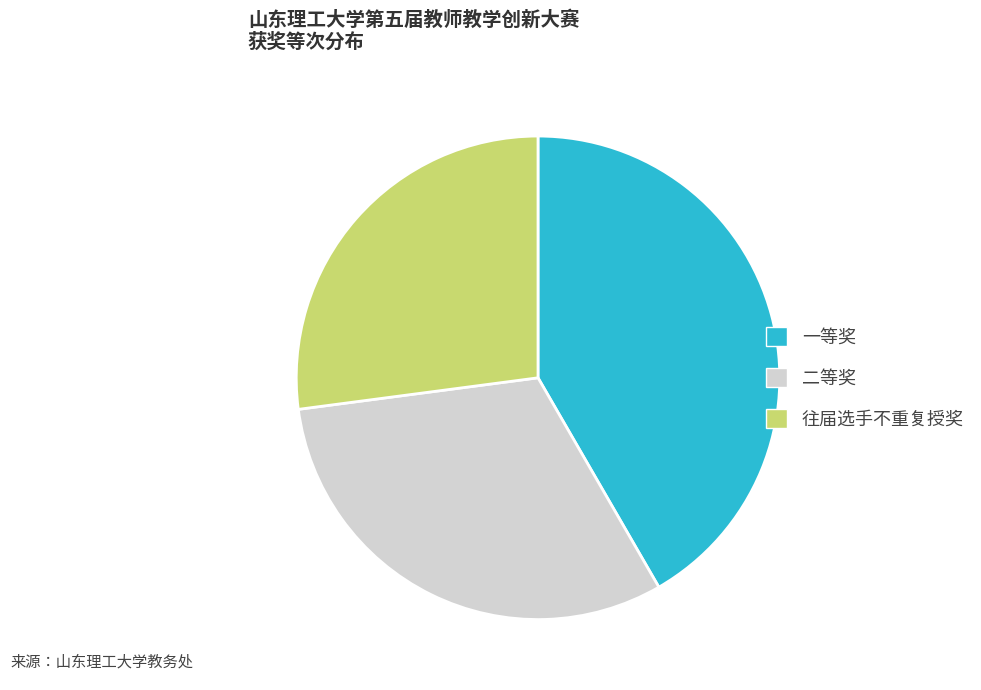

The 一等奖 slice represents 42% of the pie. True or false?

True